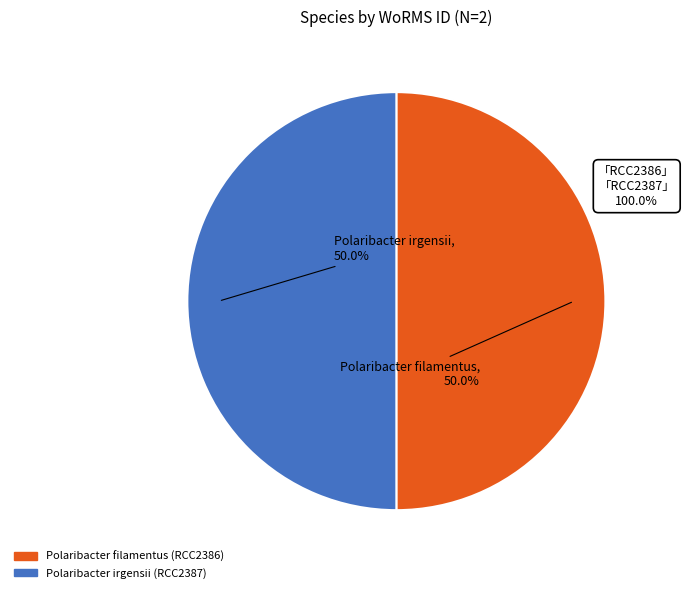

Is there a majority slice in this chart?

Yes